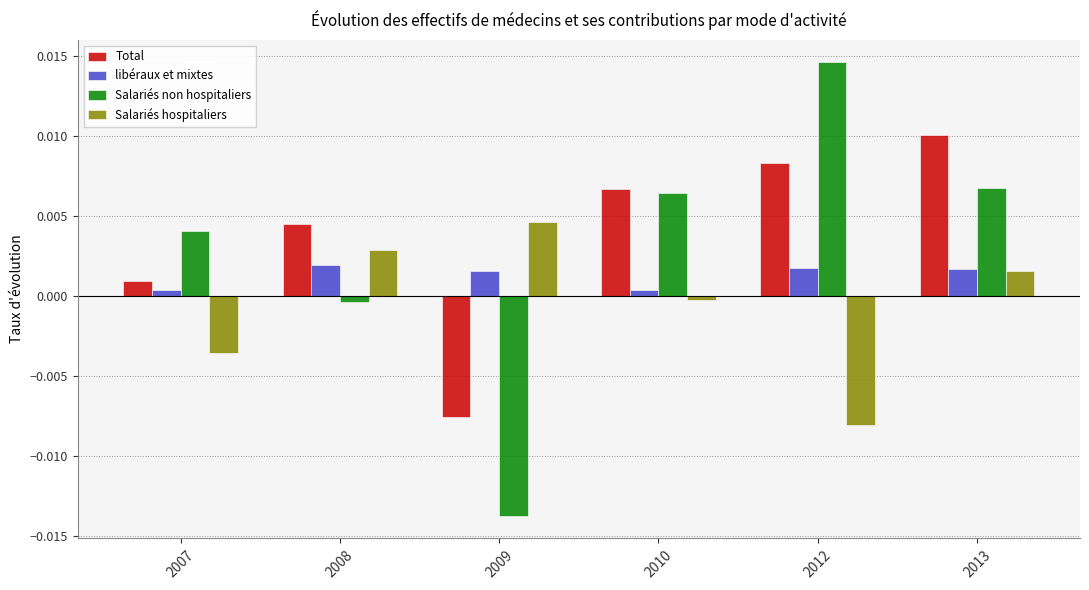

Between 2008 and 2009, which series saw the biggest shift?

Salariés non hospitaliers